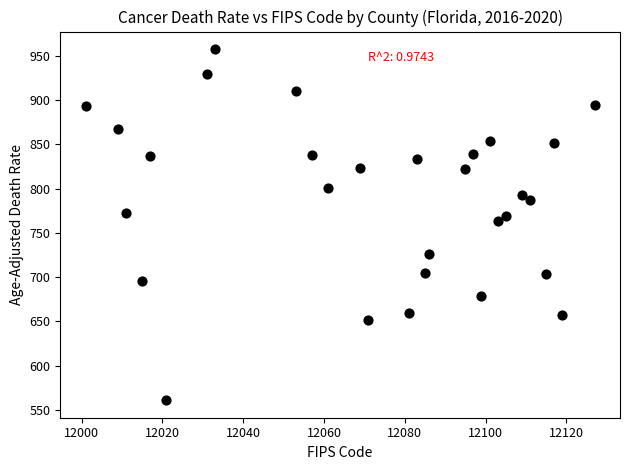

What is the range of X values (max minus min)?

126.0